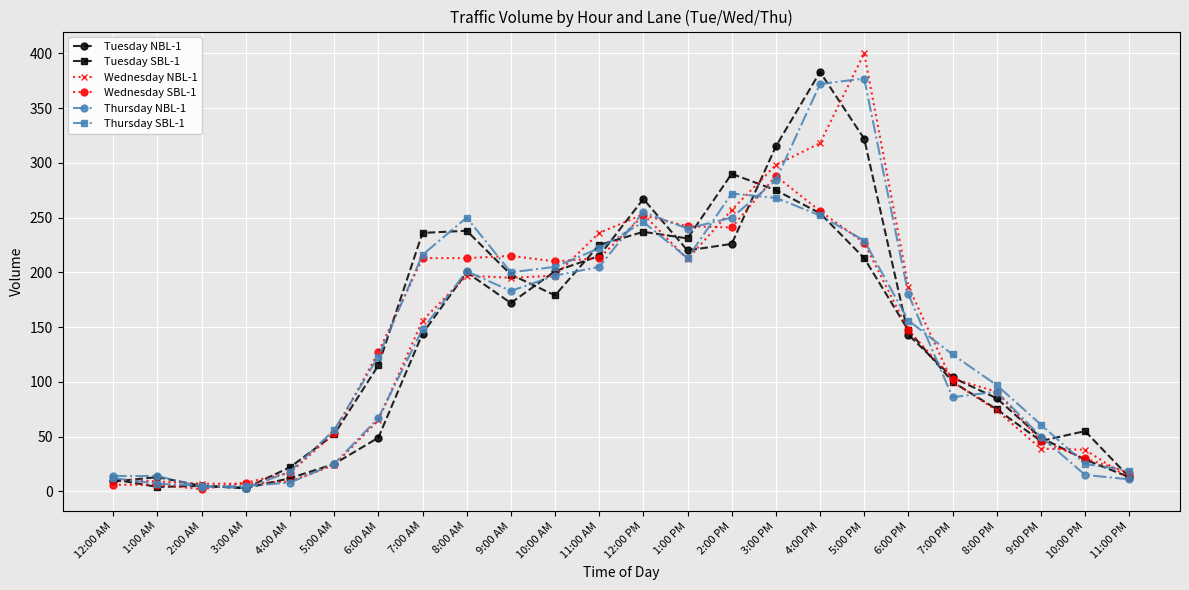

Which series has the largest range (max minus min)?

Wednesday NBL-1